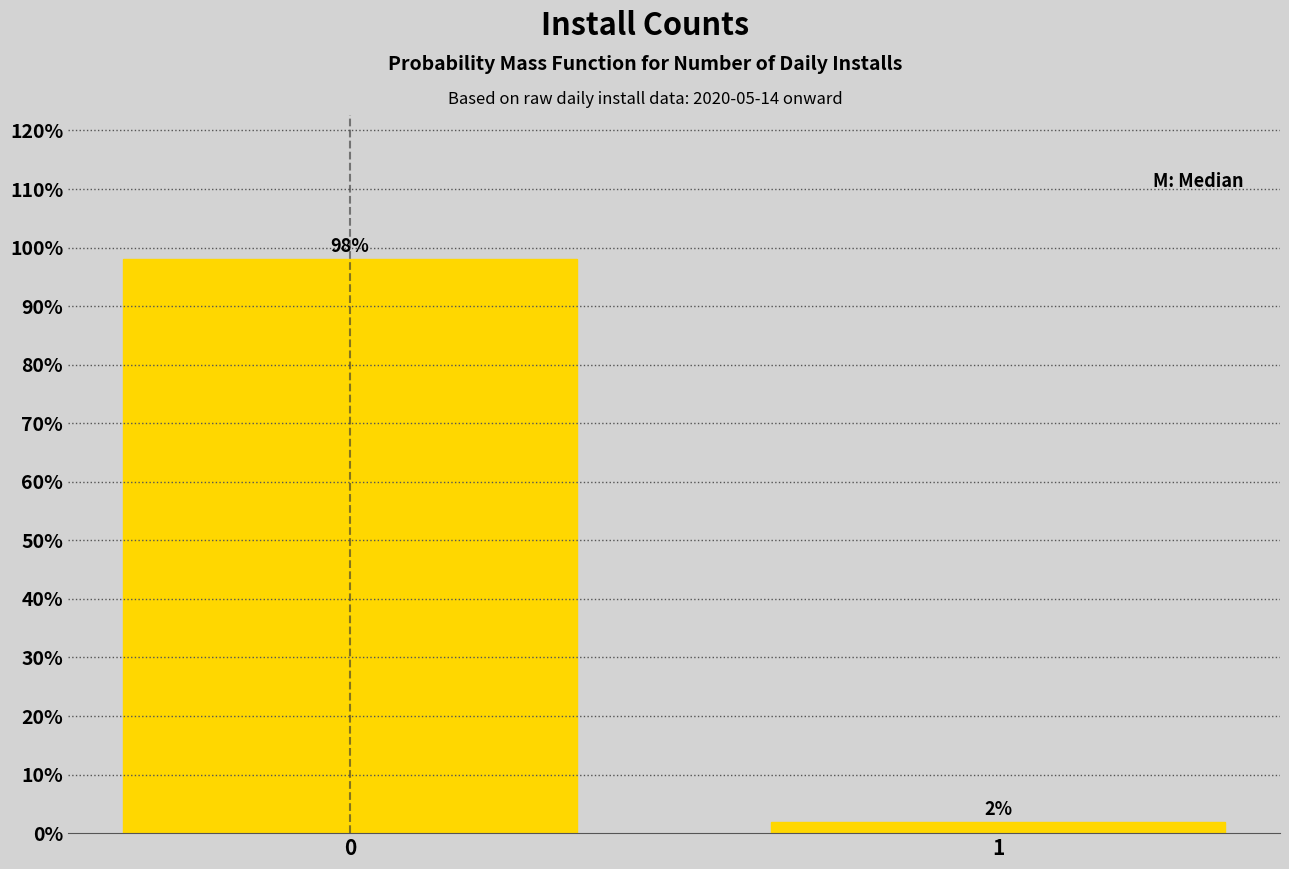

The value at 0 is 64.6. True or false?

False